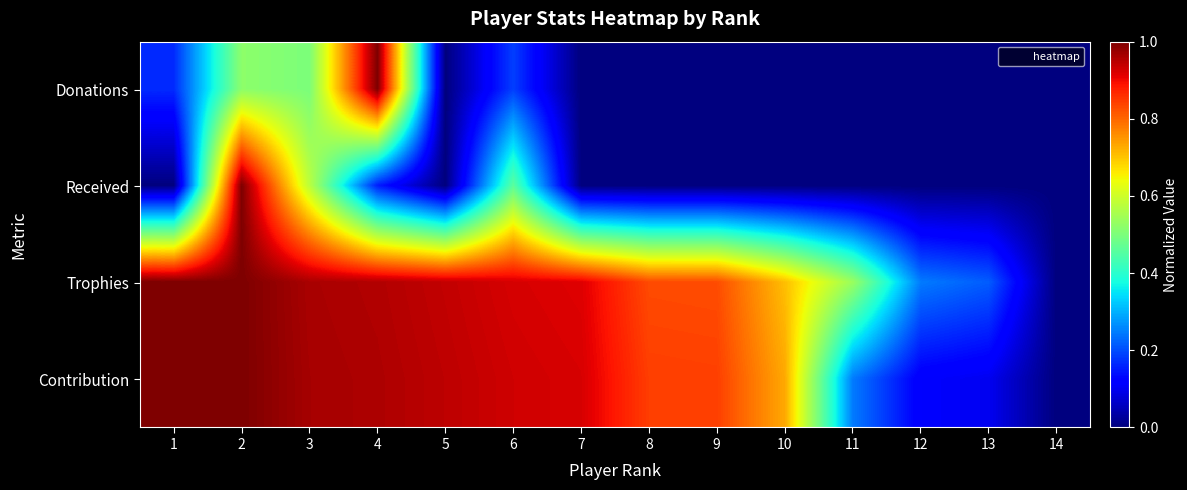

Reading left to right, list all the values displayed in this chart.

Donations: 1=0.2	2=0.5	3=0.5	4=1.0	5=0.0	6=0.2	7=0.0	8=0.0	9=0.0	10=0.0	11=0.0	12=0.0	13=0.0	14=0.0
Received: 1=0.0	2=1.0	3=0.6	4=0.2	5=0.0	6=0.5	7=0.0	8=0.0	9=0.0	10=0.0	11=0.0	12=0.0	13=0.0	14=0.0
Trophies: 1=1.0	2=1.0	3=1.0	4=1.0	5=0.9	6=0.9	7=0.9	8=0.8	9=0.8	10=0.7	11=0.5	12=0.2	13=0.2	14=0.0
Contribution: 1=1.0	2=1.0	3=1.0	4=1.0	5=0.9	6=0.9	7=0.9	8=0.8	9=0.8	10=0.7	11=0.2	12=0.1	13=0.1	14=0.0